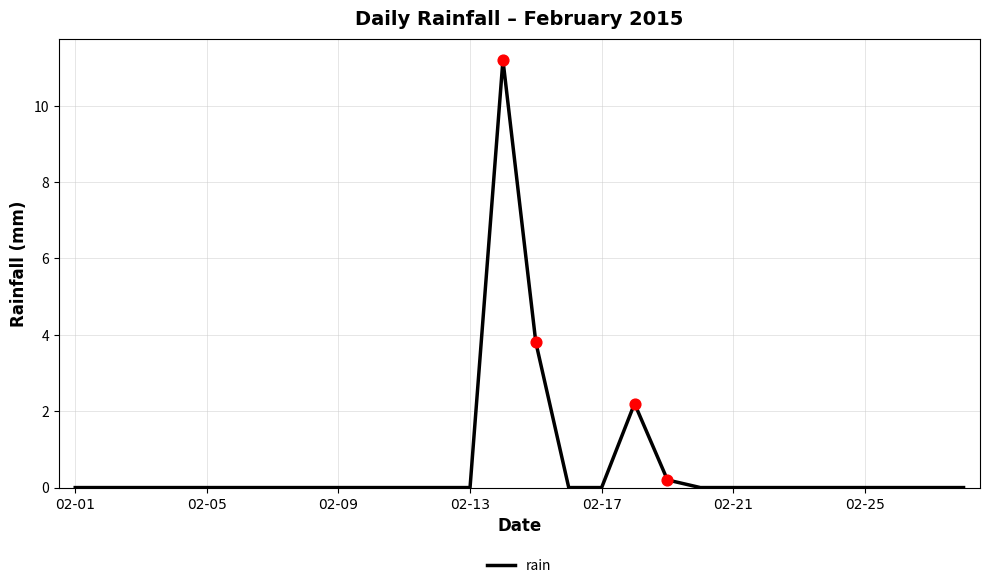

What is the greatest value displayed?

11.2